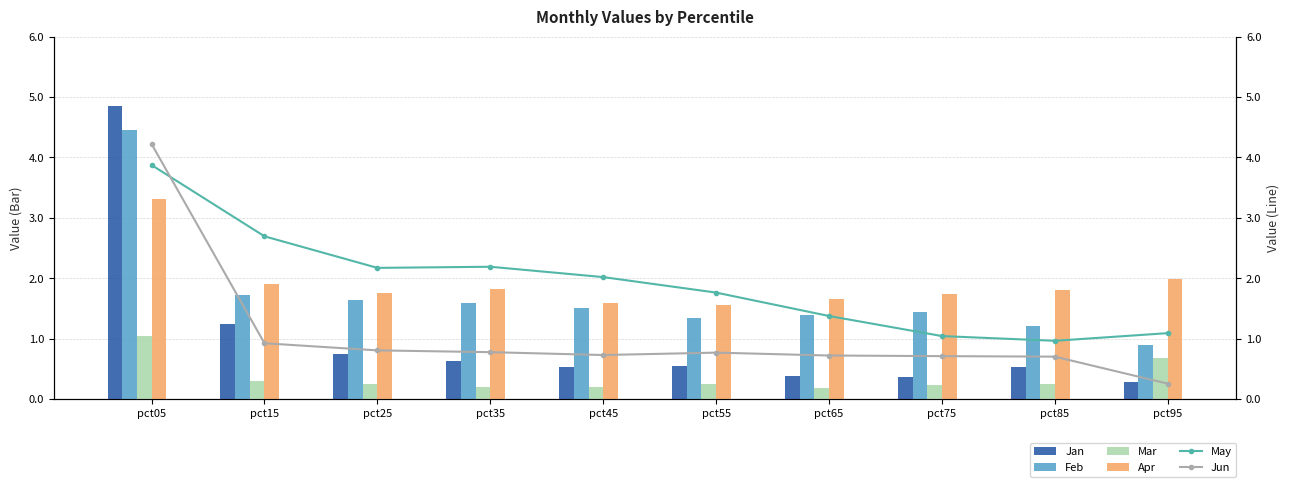

What are all the series names shown in the legend?

Jan, Feb, Mar, Apr, May, Jun